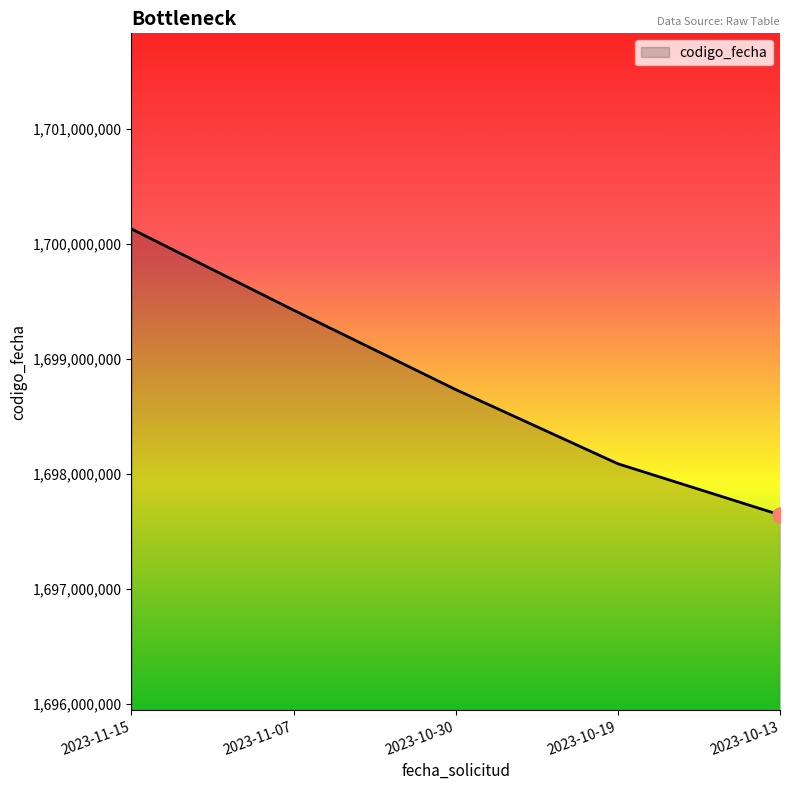

Which has a higher value, 2023-10-30 or 2023-11-07?

2023-11-07